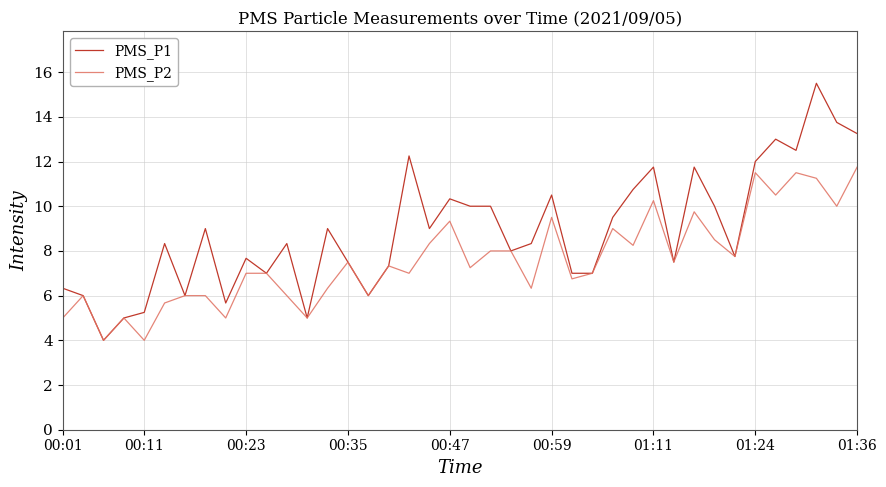

What is the maximum value shown in the chart?

15.5